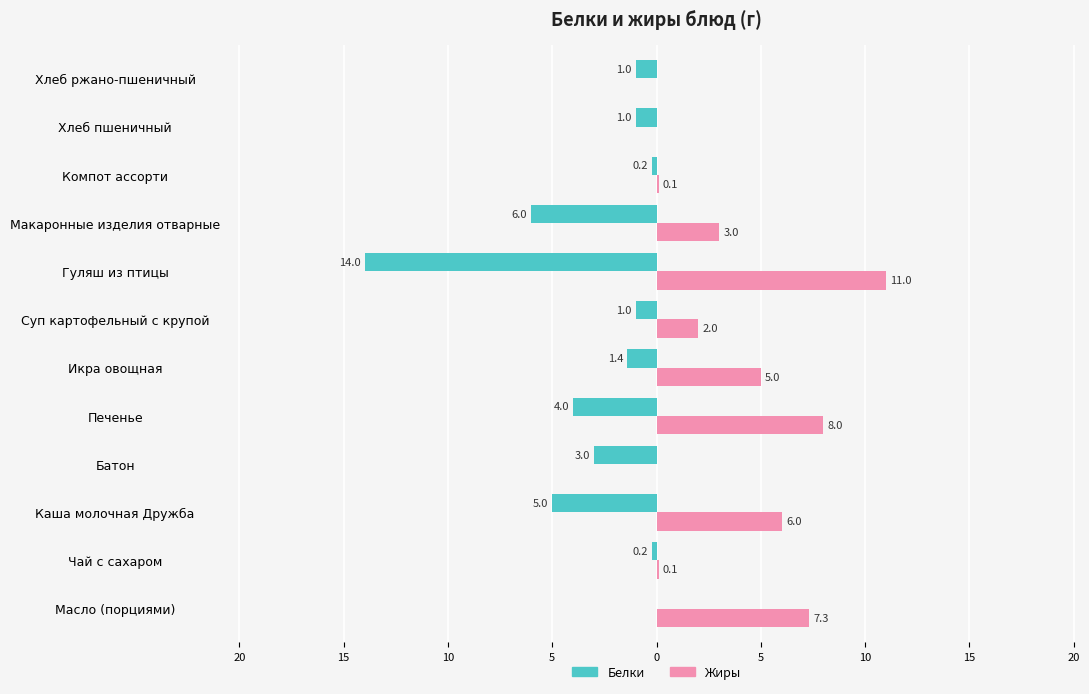

What is the label of the 8th bar from the right?

Печенье